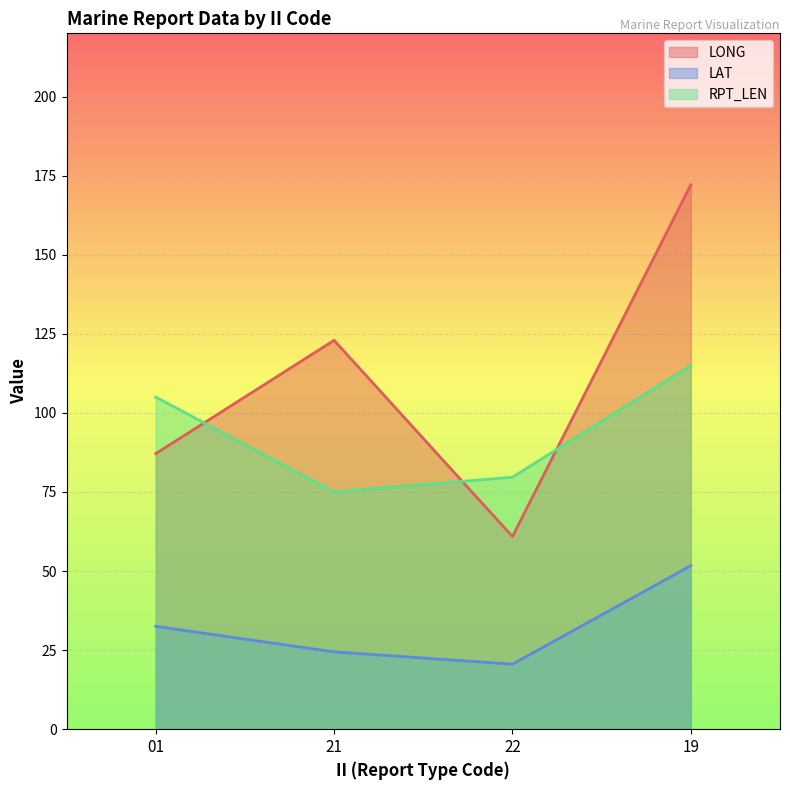

What is the approximate value of RPT_LEN at 19?

115.0